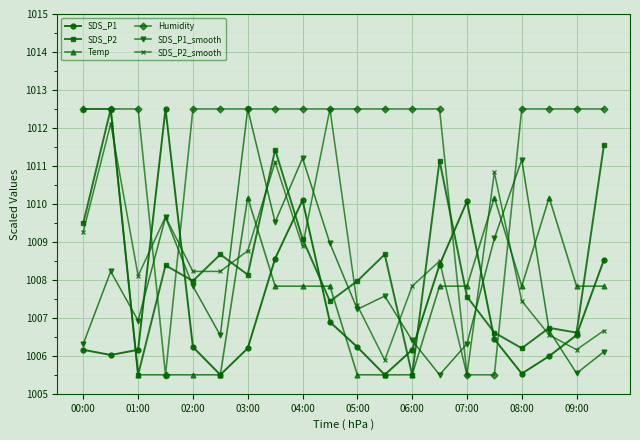

At how many categories does at least one series exceed 1005?

20